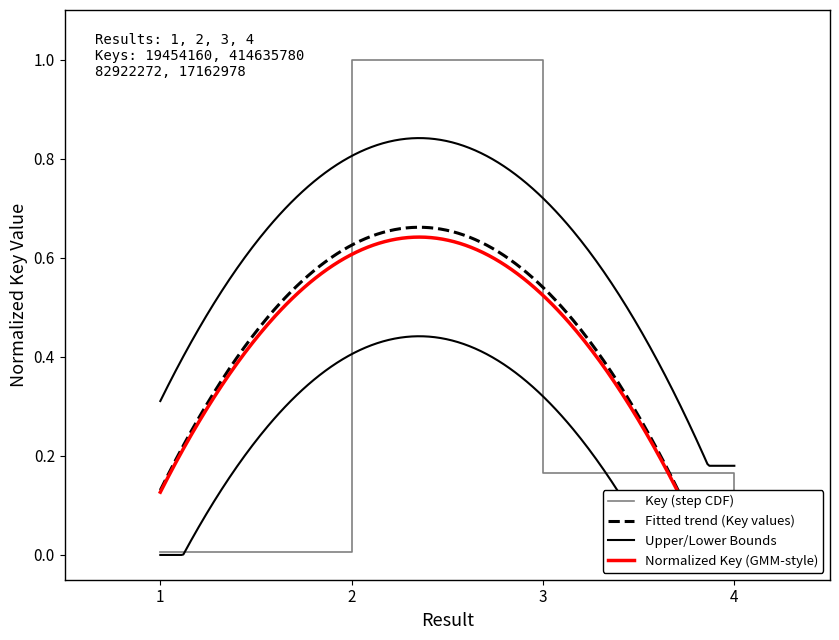

Rank the categories by value from highest to lowest.

2, 3, 1, 4